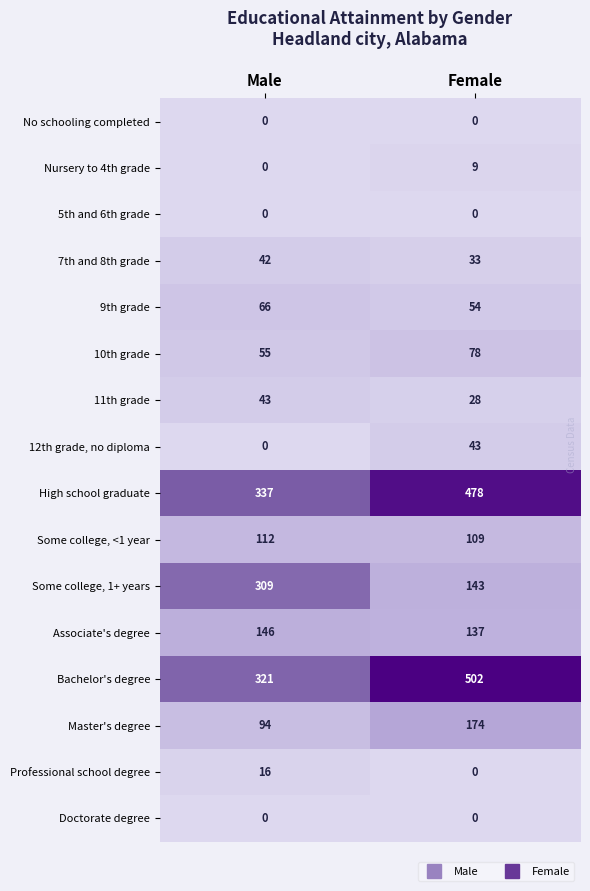

How many values in the High school graduate series are below 478?

1